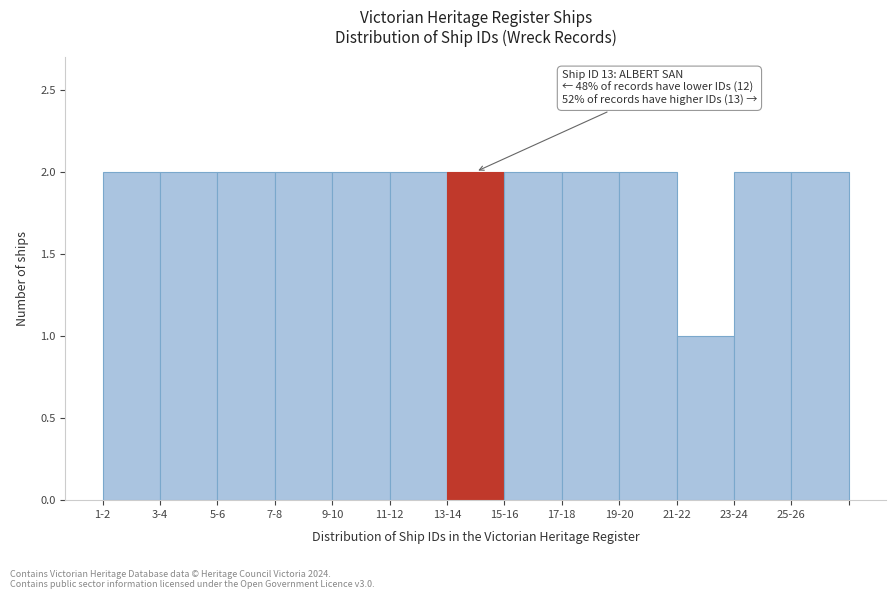

Reading left to right, extract all data points from this chart.

2	2	2	2	2	2	2	2	2	2	1	2	2